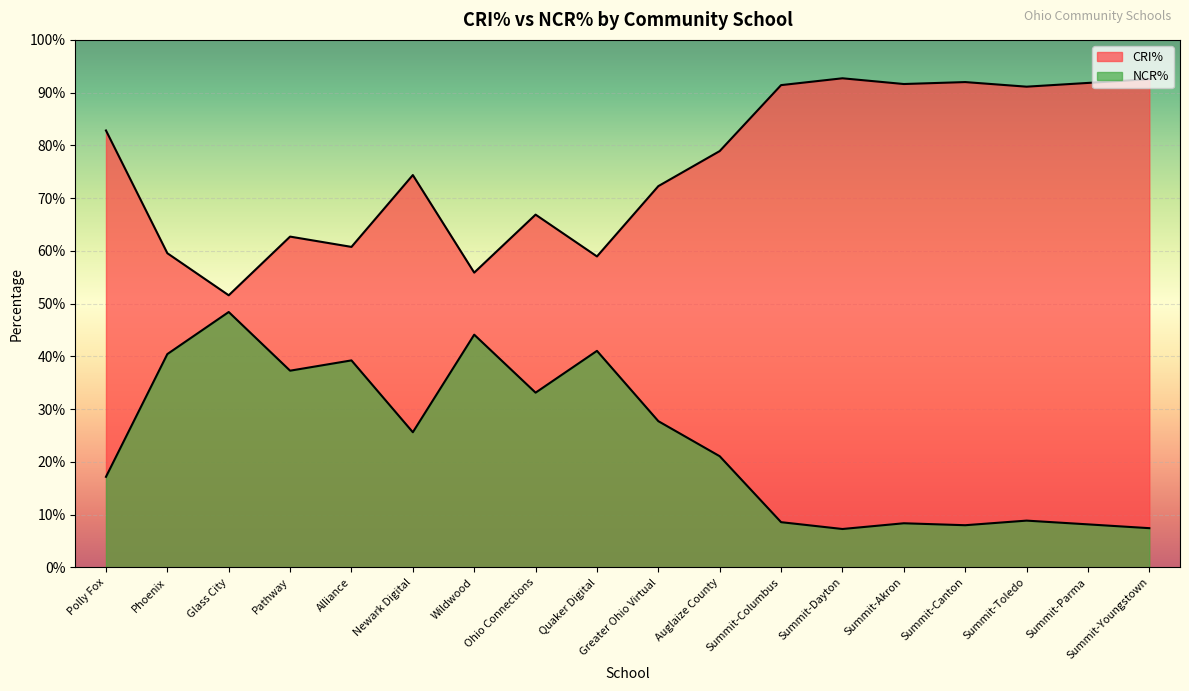

True or false: CRI% and NCR% intersect in this chart.

False